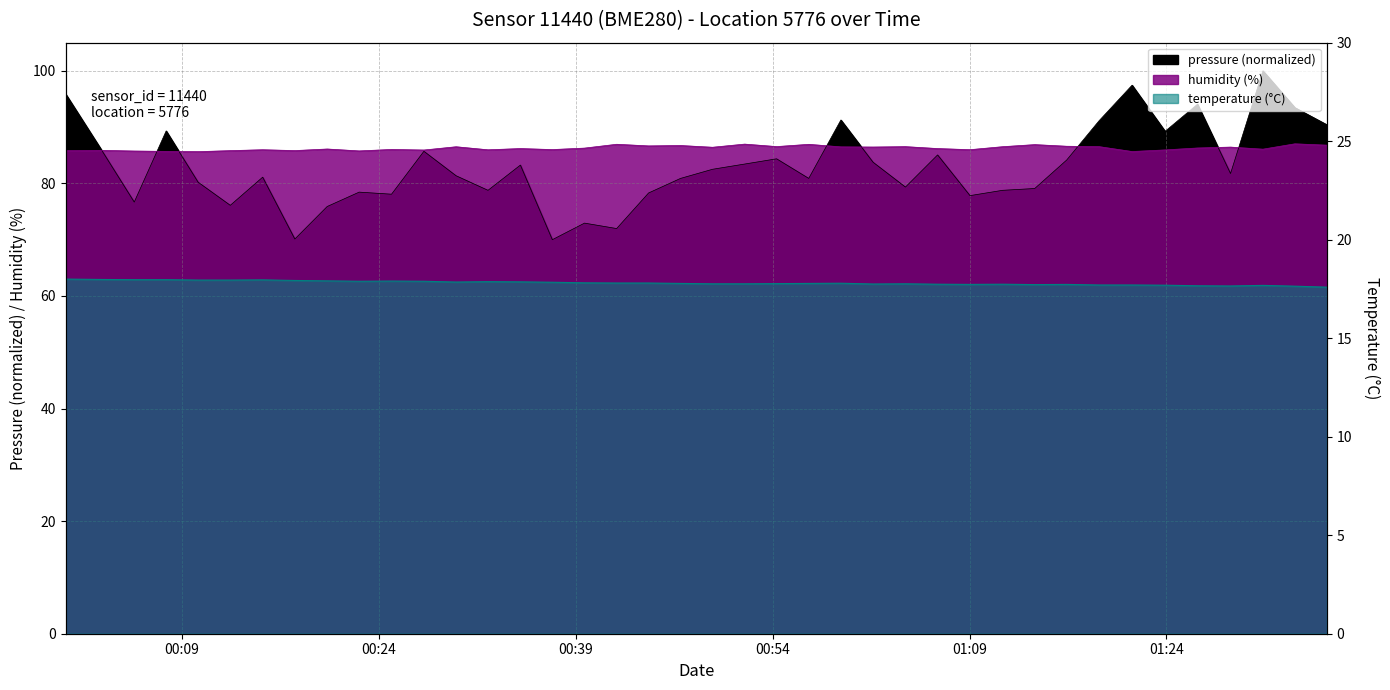

What is the total value across all series at humidity?

189.7